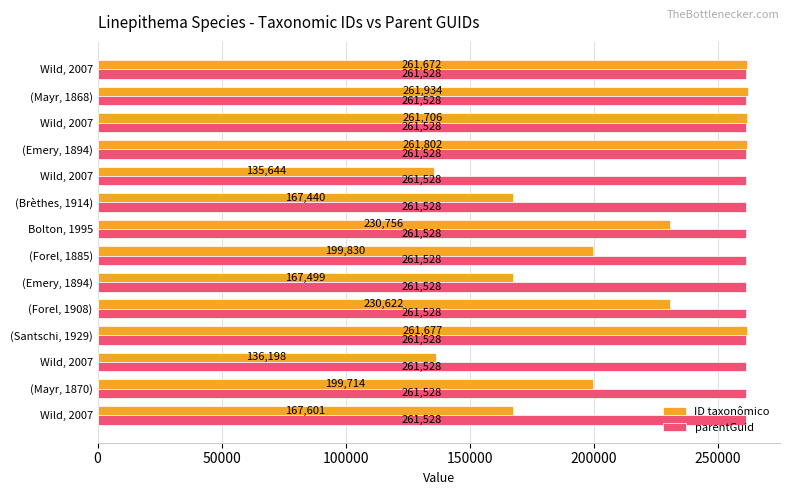

How many data points does each series have?

14